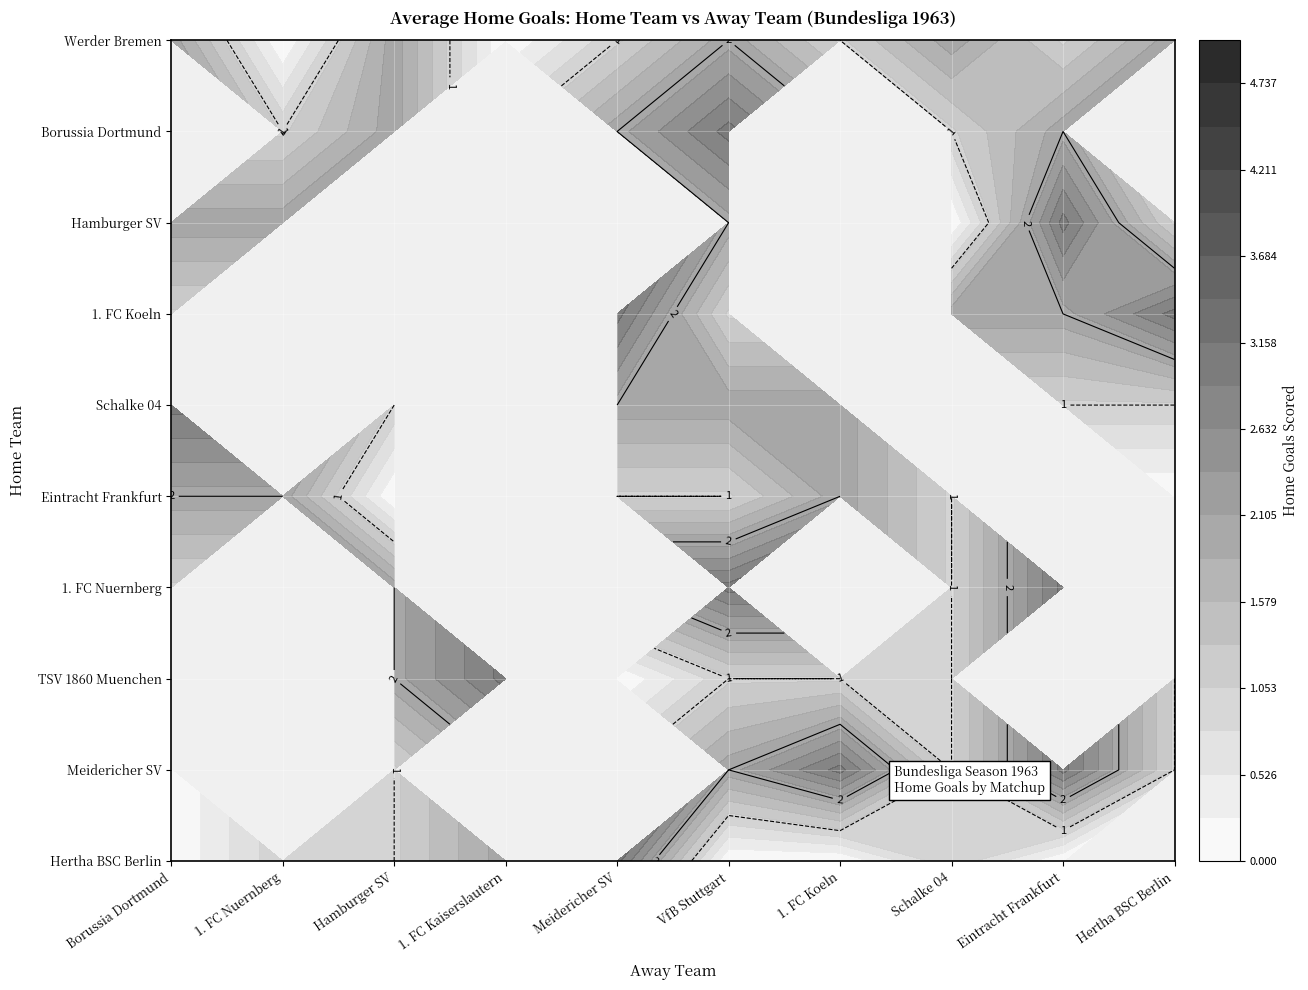

Reading left to right, what are all the values shown in this chart?

Werder Bremen: Borussia Dortmund=2	1. FC Nuernberg=0	Hamburger SV=2	1. FC Kaiserslautern=0	Meidericher SV=1	VfB Stuttgart=2	1. FC Koeln=1	Schalke 04=2	Eintracht Frankfurt=1	Hertha BSC Berlin=2
Borussia Dortmund: Borussia Dortmund=0	1. FC Nuernberg=1	Hamburger SV=2	1. FC Kaiserslautern=0	Meidericher SV=2	VfB Stuttgart=3	1. FC Koeln=0	Schalke 04=1	Eintracht Frankfurt=2	Hertha BSC Berlin=0
Hamburger SV: Borussia Dortmund=2	1. FC Nuernberg=2	Hamburger SV=0	1. FC Kaiserslautern=0	Meidericher SV=0	VfB Stuttgart=2	1. FC Koeln=0	Schalke 04=0	Eintracht Frankfurt=3	Hertha BSC Berlin=1
1. FC Koeln: Borussia Dortmund=1	1. FC Nuernberg=0	Hamburger SV=2	1. FC Kaiserslautern=0	Meidericher SV=3	VfB Stuttgart=1	1. FC Koeln=0	Schalke 04=2	Eintracht Frankfurt=2	Hertha BSC Berlin=3
Schalke 04: Borussia Dortmund=3	1. FC Nuernberg=0	Hamburger SV=1	1. FC Kaiserslautern=0	Meidericher SV=2	VfB Stuttgart=2	1. FC Koeln=2	Schalke 04=0	Eintracht Frankfurt=1	Hertha BSC Berlin=1
Eintracht Frankfurt: Borussia Dortmund=2	1. FC Nuernberg=2	Hamburger SV=0	1. FC Kaiserslautern=0	Meidericher SV=1	VfB Stuttgart=1	1. FC Koeln=2	Schalke 04=1	Eintracht Frankfurt=0	Hertha BSC Berlin=0
1. FC Nuernberg: Borussia Dortmund=1	1. FC Nuernberg=0	Hamburger SV=2	1. FC Kaiserslautern=0	Meidericher SV=0	VfB Stuttgart=3	1. FC Koeln=0	Schalke 04=1	Eintracht Frankfurt=3	Hertha BSC Berlin=0
TSV 1860 Muenchen: Borussia Dortmund=3	1. FC Nuernberg=0	Hamburger SV=2	1. FC Kaiserslautern=3	Meidericher SV=0	VfB Stuttgart=1	1. FC Koeln=1	Schalke 04=1	Eintracht Frankfurt=0	Hertha BSC Berlin=1
Meidericher SV: Borussia Dortmund=0	1. FC Nuernberg=0	Hamburger SV=1	1. FC Kaiserslautern=0	Meidericher SV=0	VfB Stuttgart=2	1. FC Koeln=3	Schalke 04=1	Eintracht Frankfurt=3	Hertha BSC Berlin=1
Hertha BSC Berlin: Borussia Dortmund=0	1. FC Nuernberg=1	Hamburger SV=1	1. FC Kaiserslautern=2	Meidericher SV=3	VfB Stuttgart=0	1. FC Koeln=0	Schalke 04=1	Eintracht Frankfurt=0	Hertha BSC Berlin=0